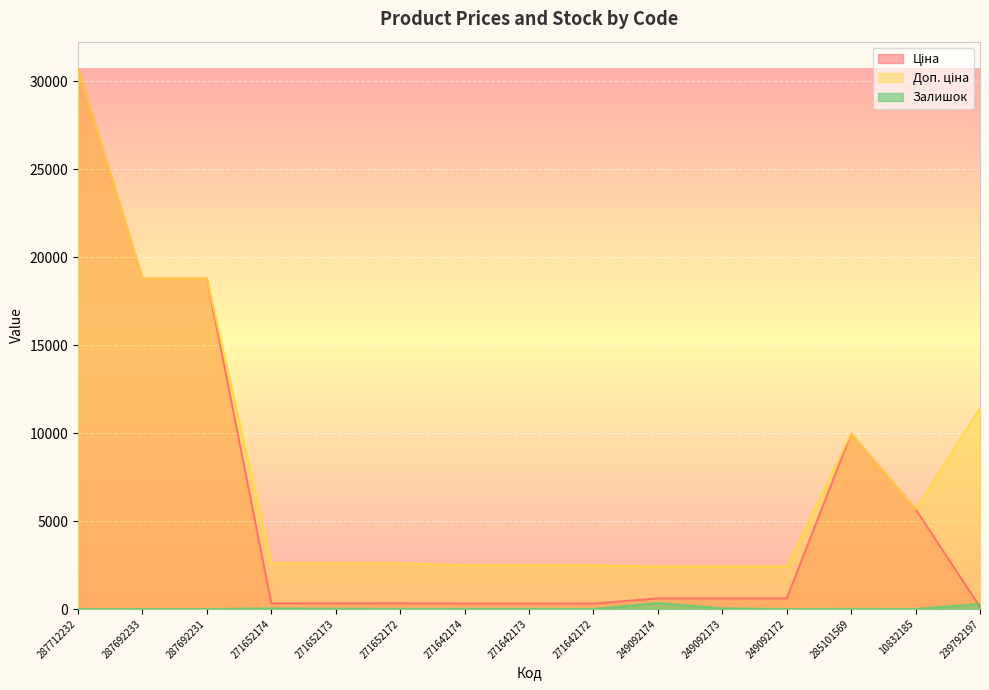

Where is Доп. ціна nearest to the value 16565?

287692233